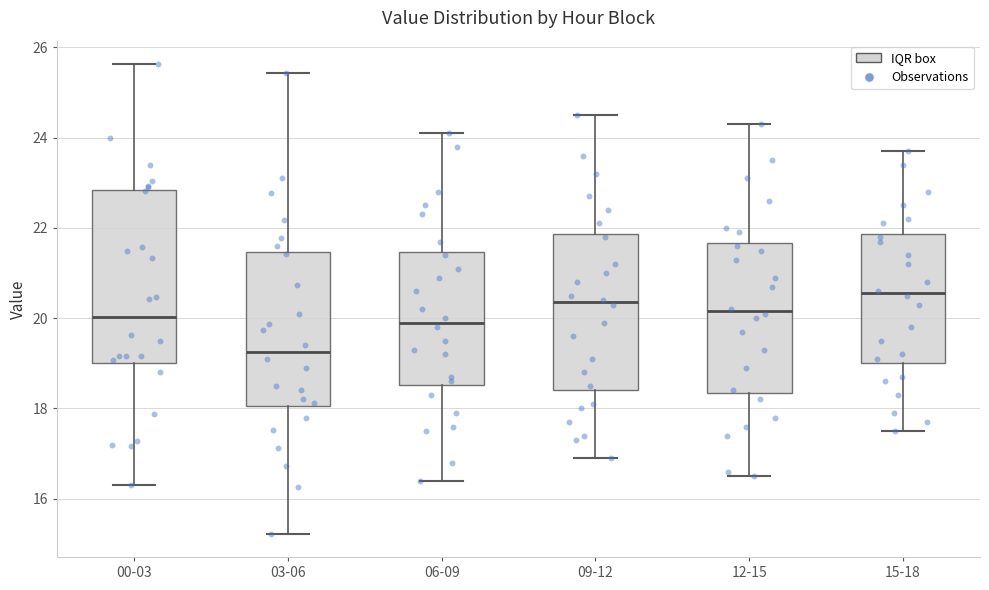

Reading left to right, read every box against the y-axis: the position of its median line, the range the box covers, and the ends of its whiskers. The values are not printed on the chart, so give them approximately, as read against the axis.

00-03: median 20.0, box 19.0 to 22.8, whiskers 16.4 to 25.6
03-06: median 19.2, box 18.0 to 21.4, whiskers 15.2 to 25.4
06-09: median 20.0, box 18.6 to 21.4, whiskers 16.4 to 24.2
09-12: median 20.4, box 18.4 to 21.8, whiskers 17.0 to 24.6
12-15: median 20.2, box 18.4 to 21.6, whiskers 16.6 to 24.4
15-18: median 20.6, box 19.0 to 21.8, whiskers 17.6 to 23.8